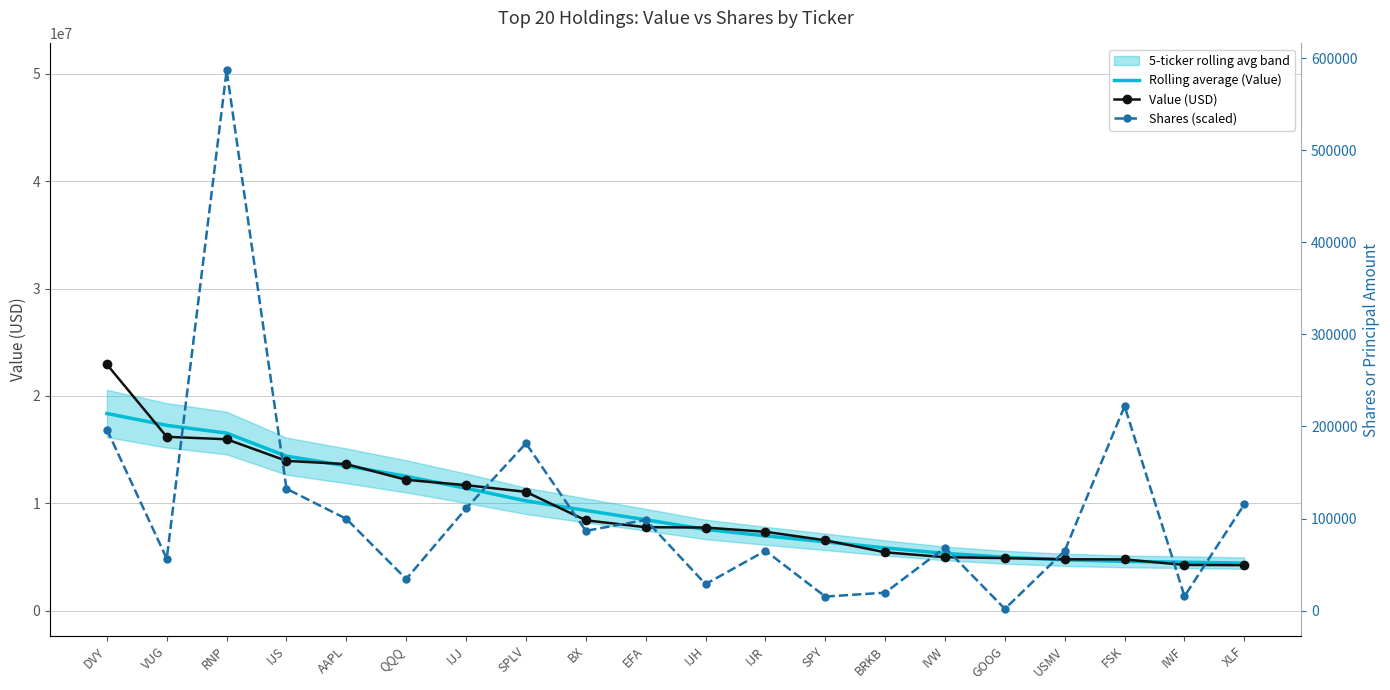

Is the value of Value (USD) at BX greater than the value of Rolling average (Value) at IJJ?

No